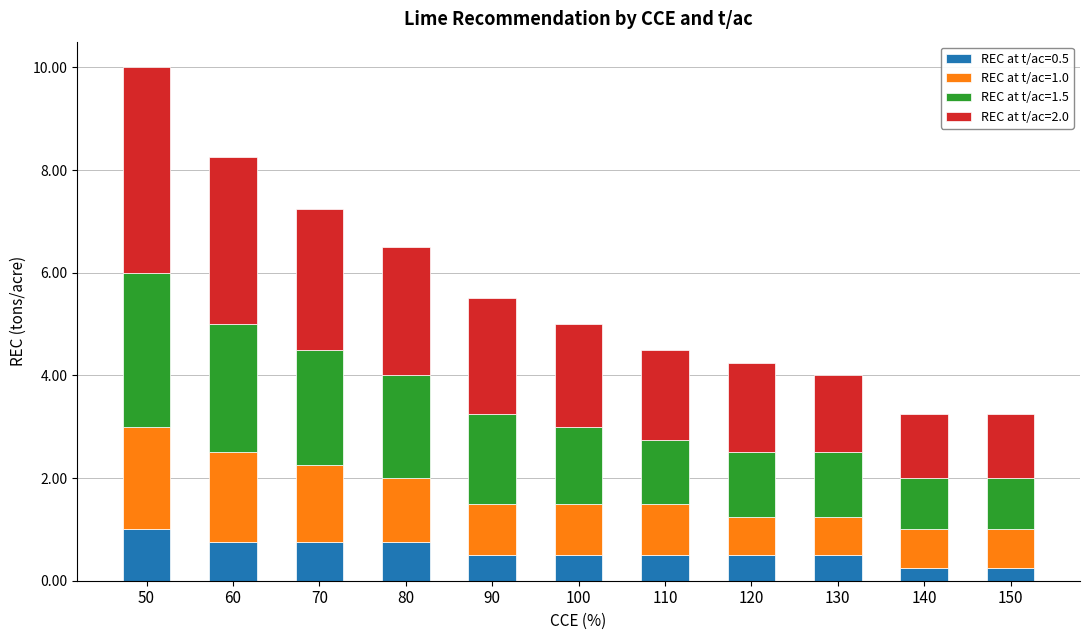

At which category is the sum across all series the highest?

50